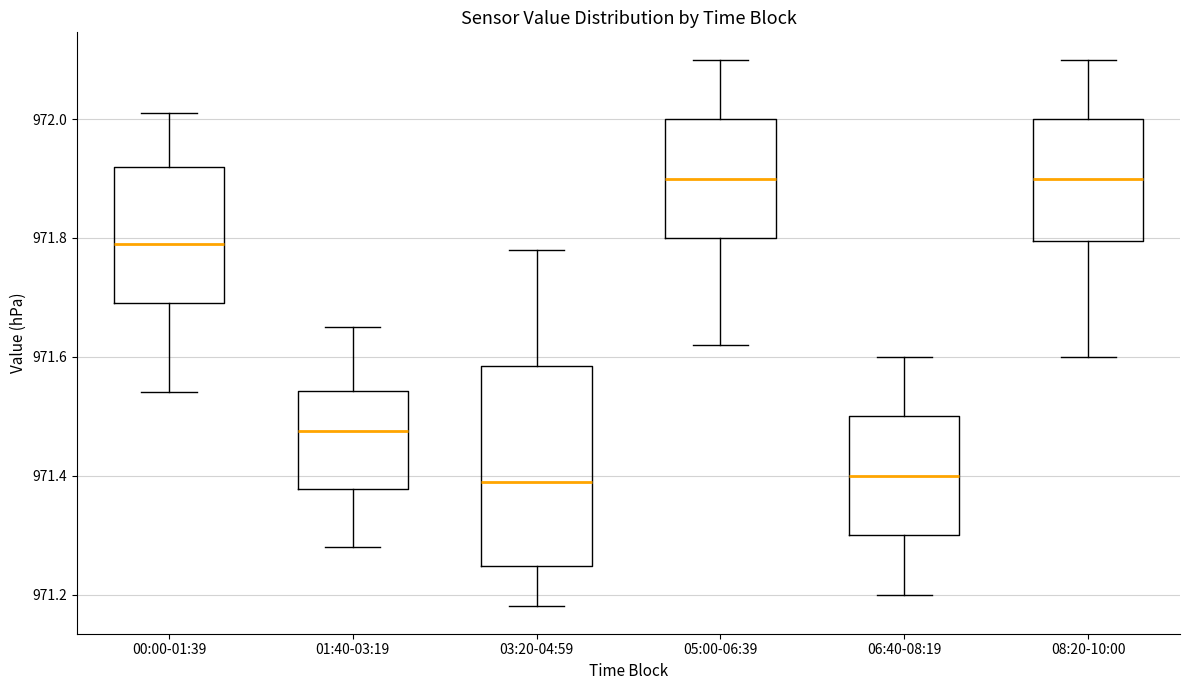

Reading left to right, transcribe this box plot: for each box, give where its median line is, the range the box spans, and where its two whiskers end, as read against the y-axis. The values are not printed on the chart, so give them approximately, as read against the axis.

00:00-01:39: median 971.80, box 971.70 to 971.92, whiskers 971.54 to 972.02
01:40-03:19: median 971.48, box 971.38 to 971.54, whiskers 971.28 to 971.66
03:20-04:59: median 971.40, box 971.24 to 971.58, whiskers 971.18 to 971.78
05:00-06:39: median 971.90, box 971.80 to 972.00, whiskers 971.62 to 972.10
06:40-08:19: median 971.40, box 971.30 to 971.50, whiskers 971.20 to 971.60
08:20-10:00: median 971.90, box 971.80 to 972.00, whiskers 971.60 to 972.10